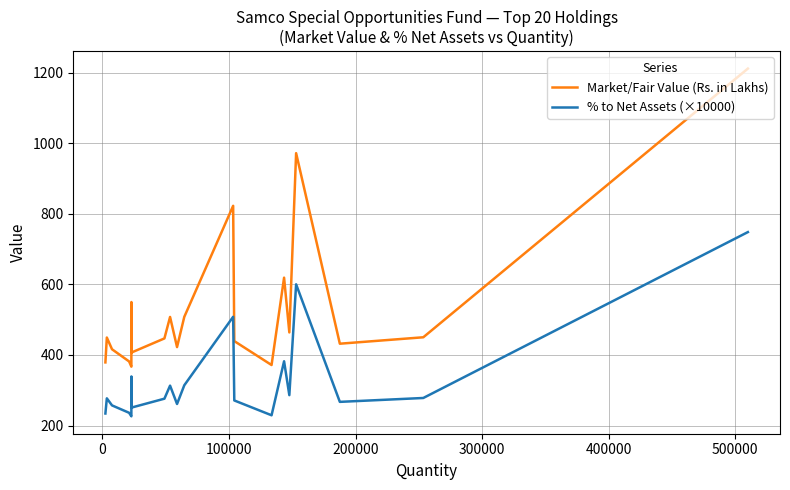

True or false: % to Net Assets (×10000) and Market/Fair Value (Rs. in Lakhs) intersect in this chart.

False